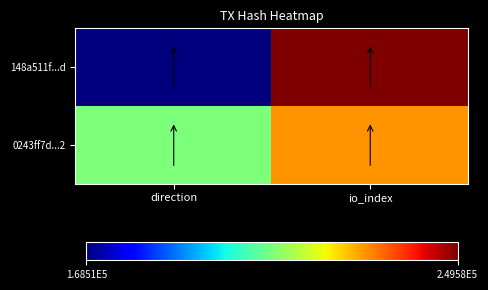

Which label corresponds to the smallest value in the chart?

direction